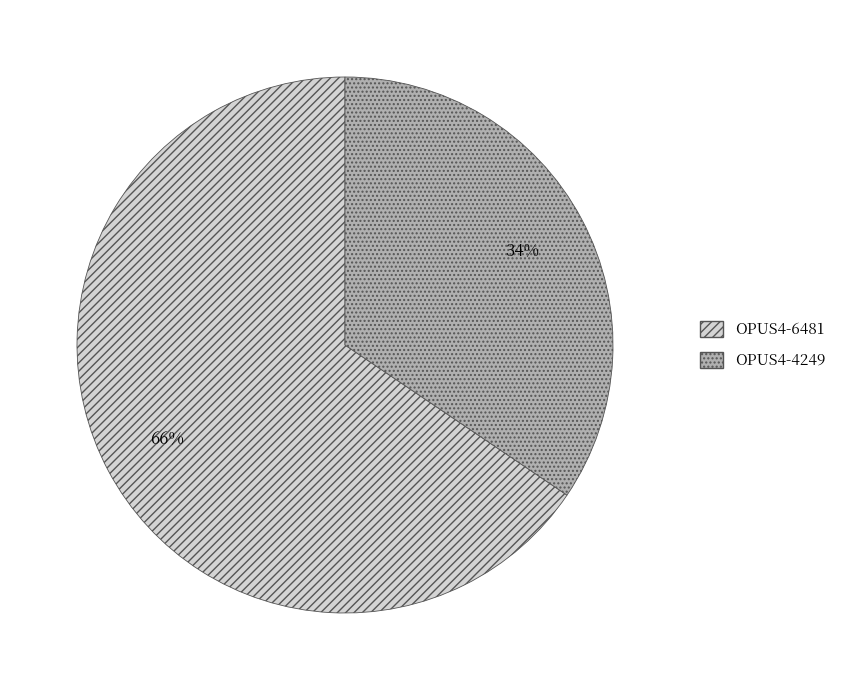

Is the sum of OPUS4-6481 and OPUS4-4249 greater than half?

Yes